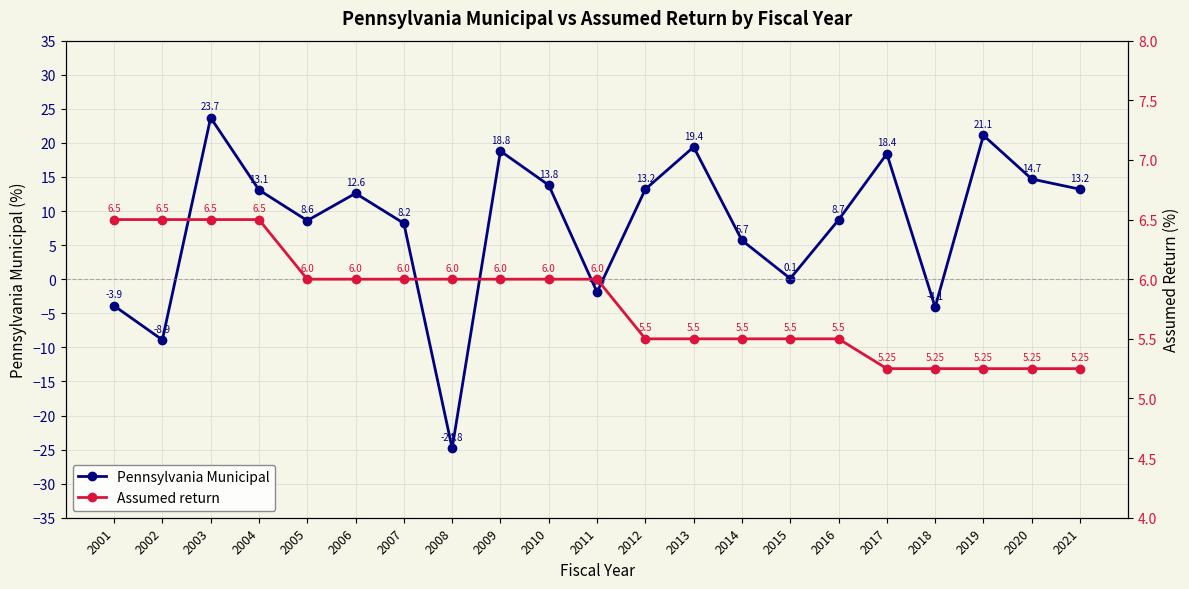

True or false: Assumed return and Pennsylvania Municipal cross at least once.

True